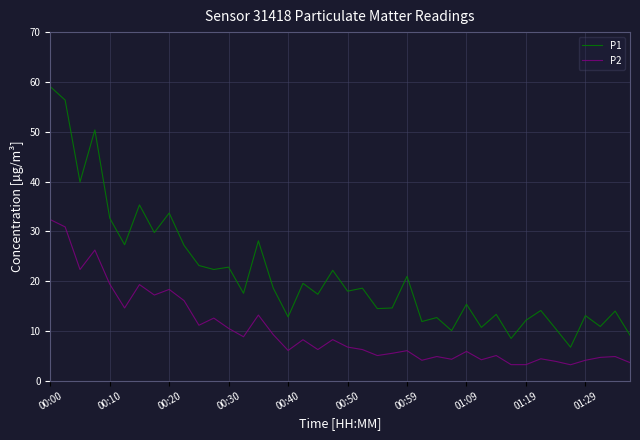

Which series has the largest total across all categories?

P1